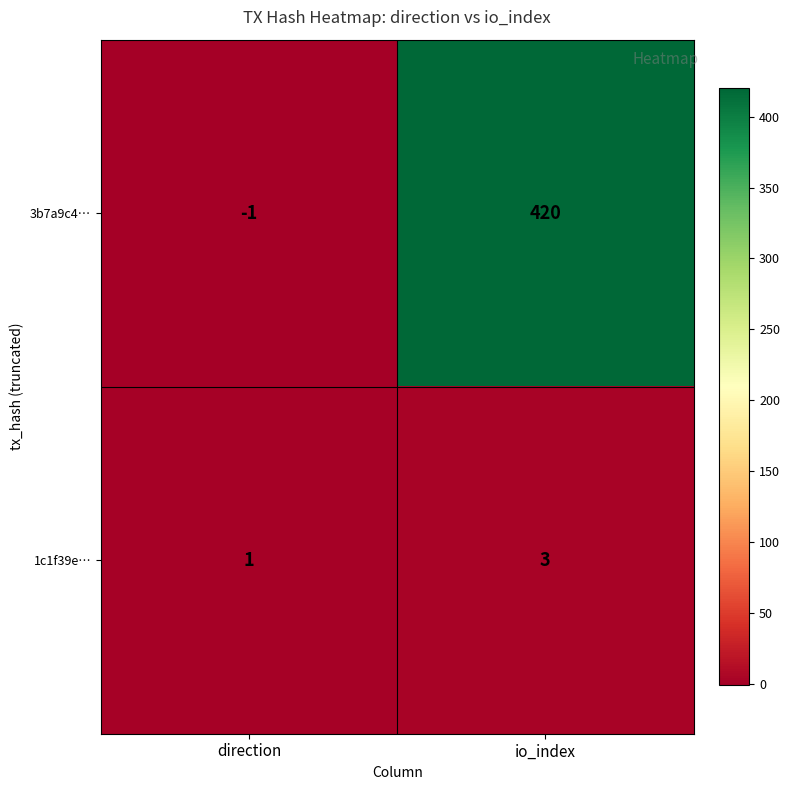

How many distinct data groups are displayed?

2